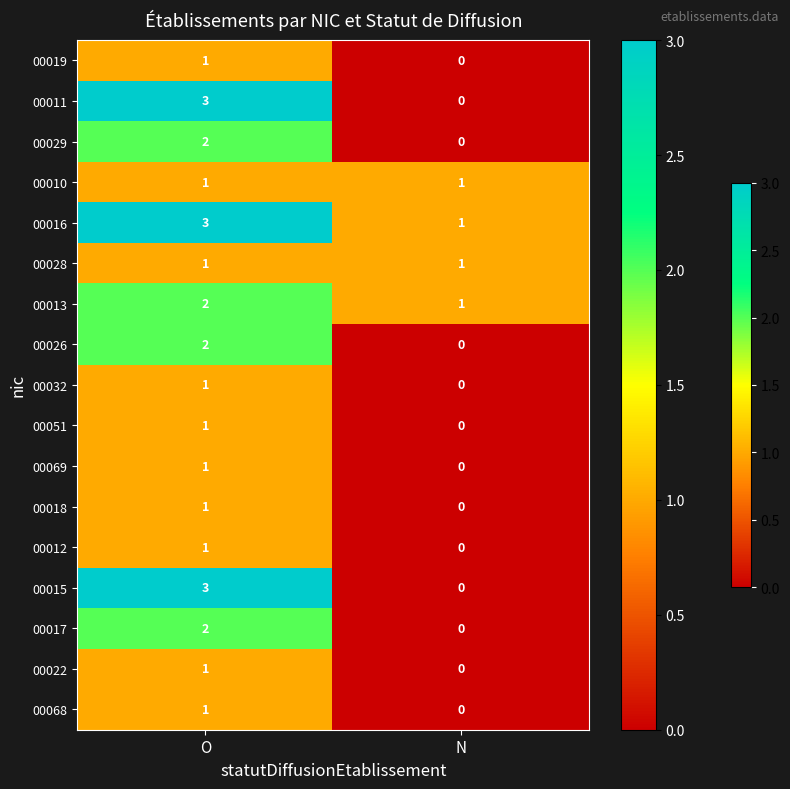

The value of 00012 at N is 0. True or false?

True